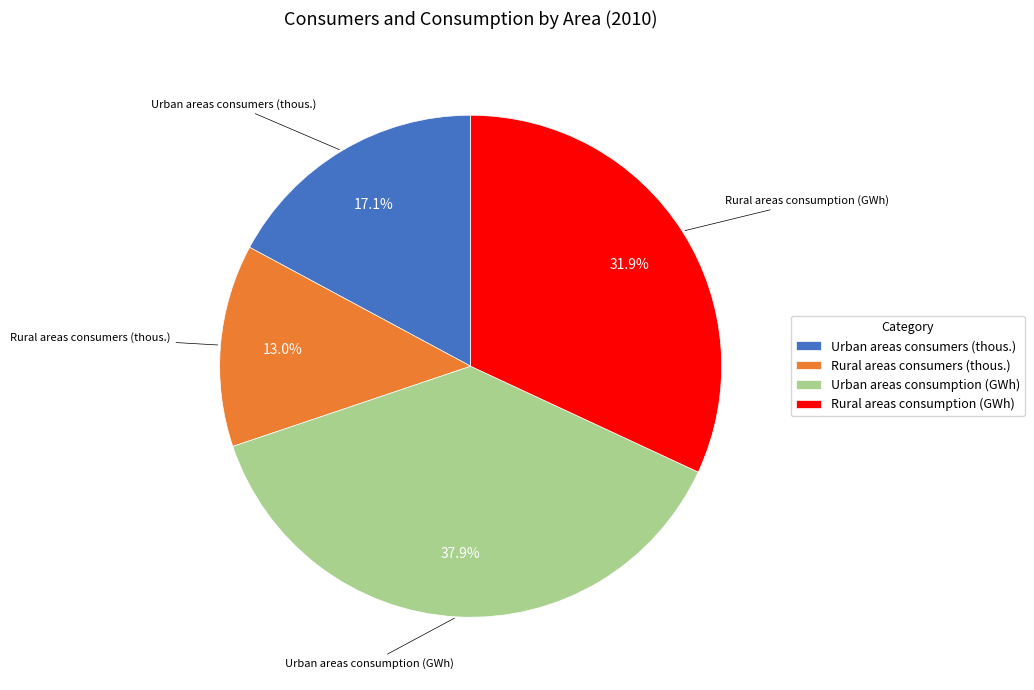

What portion of the pie excludes Rural areas consumers (thous.)?

87.0%